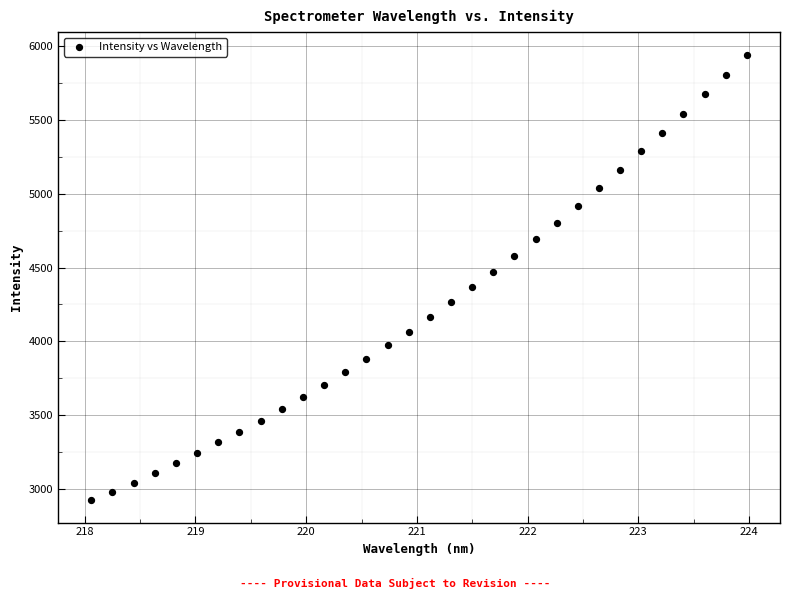

What is the range of X values (max minus min)?

5.9